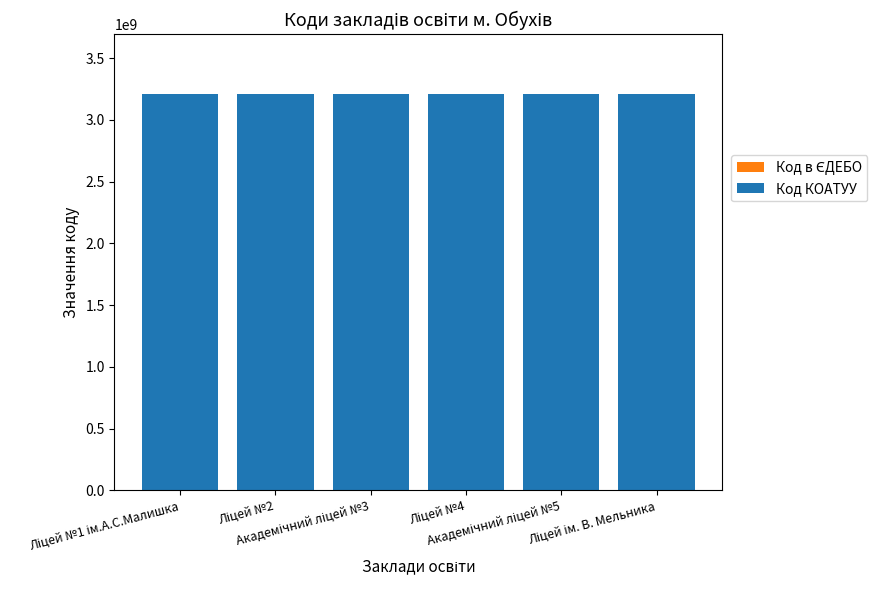

The value of Код КОАТУУ at Ліцей №4 is 1204189641. True or false?

False